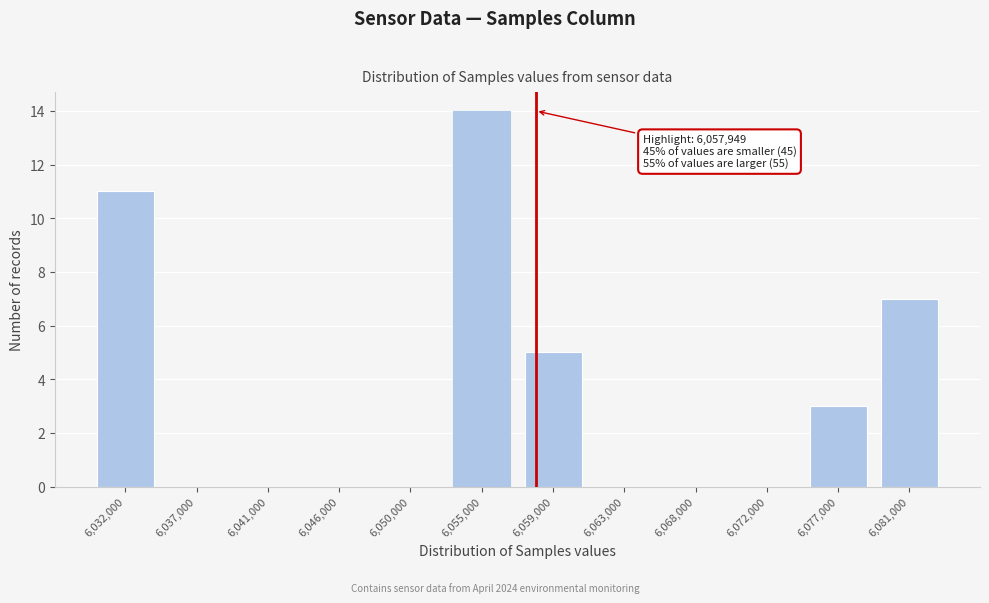

Reading left to right, what are all the values shown in this chart?

6,032,000=11	6,037,000=0	6,041,000=0	6,046,000=0	6,050,000=0	6,055,000=14	6,059,000=5	6,063,000=0	6,068,000=0	6,072,000=0	6,077,000=3	6,081,000=7